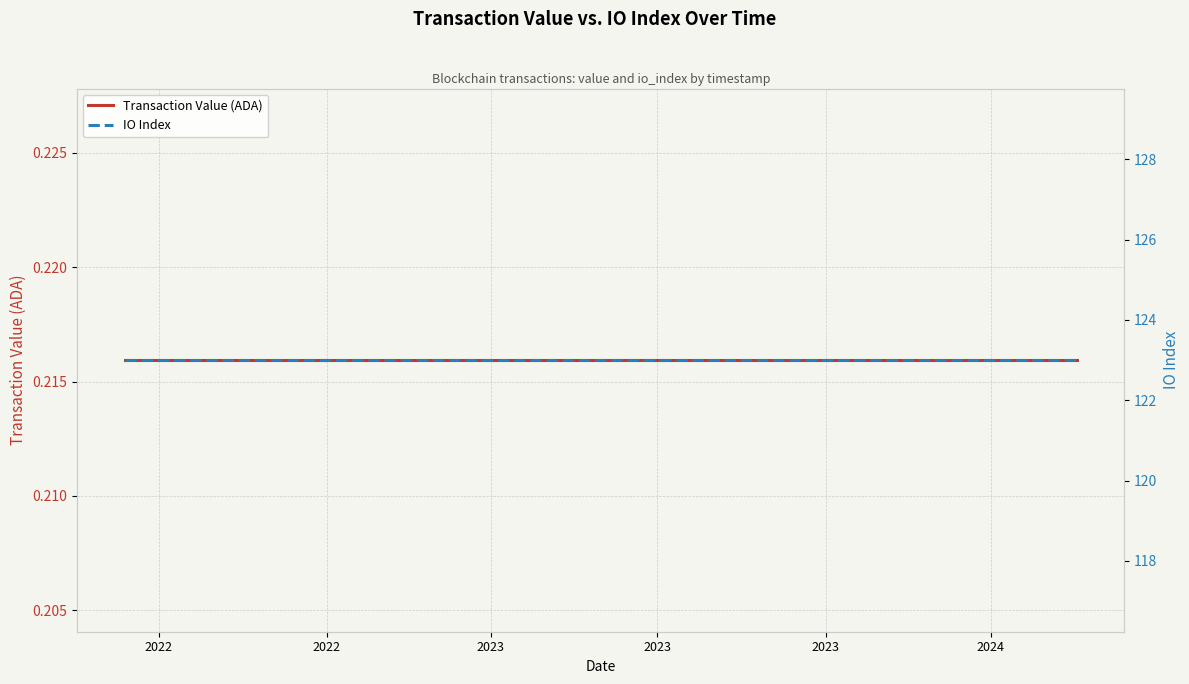

What is the label of the 24th point from the right?

2022